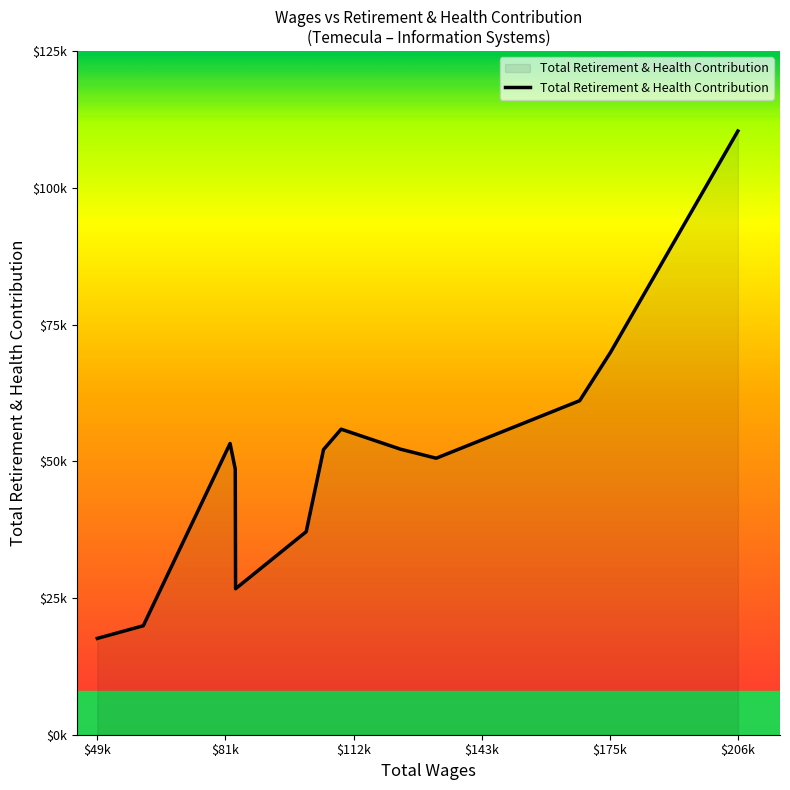

Does the chart display data point markers on the line(s)?

No